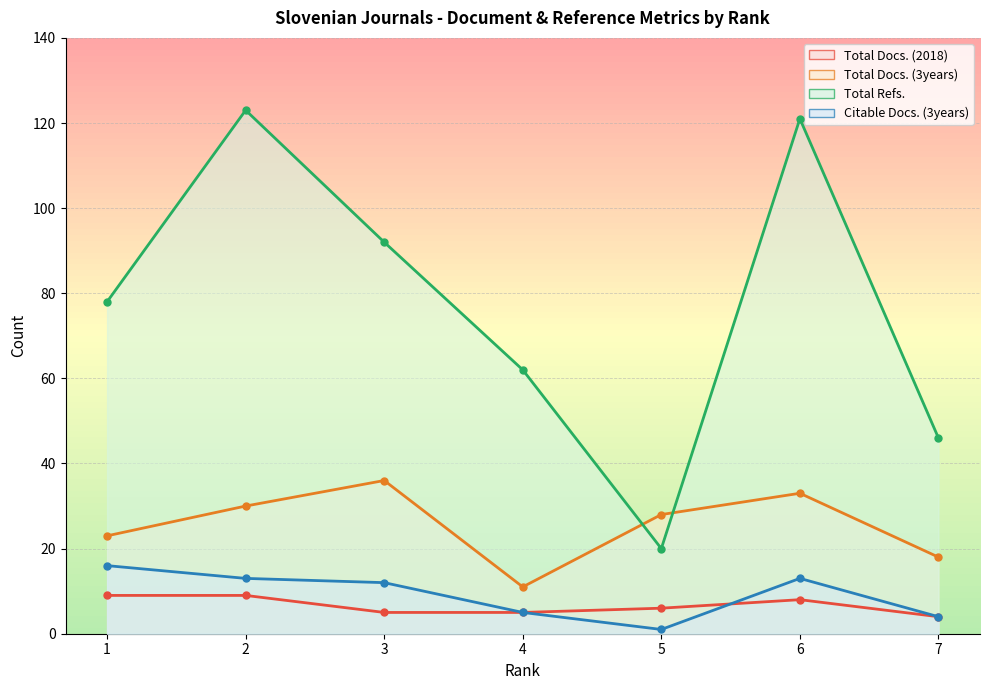

What is the difference between the second highest and minimum values in the Total Docs. (2018) series?

5